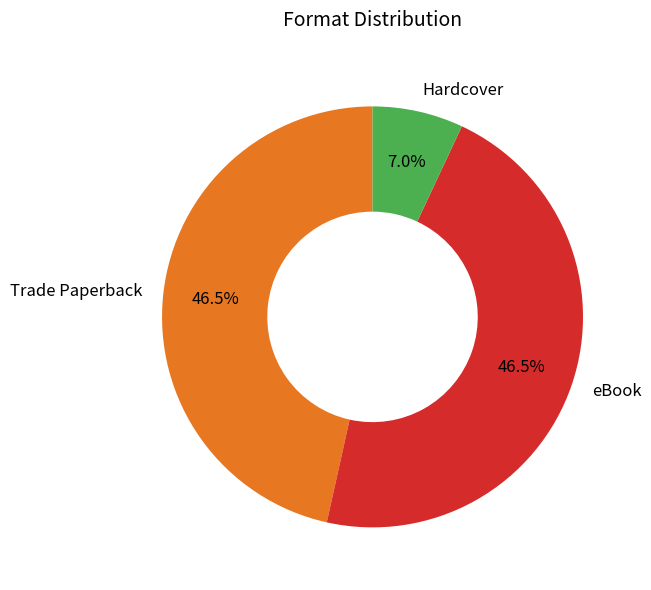

What percentage is NOT represented by Hardcover?

93.0%